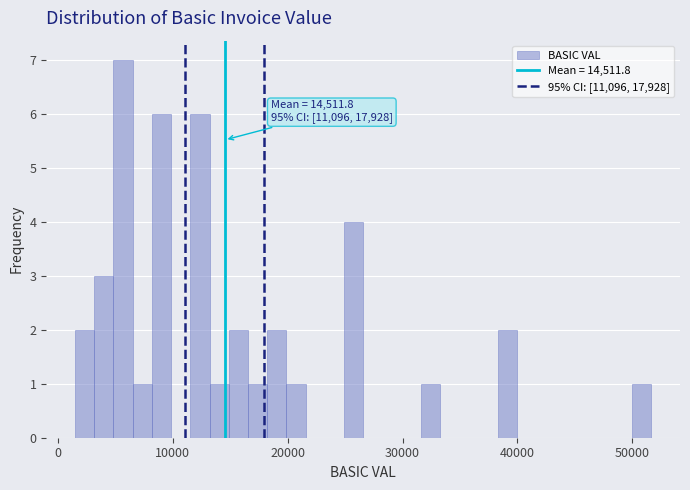

Read against the x-axis, roughly where is the centre of the tallest bar?

6000